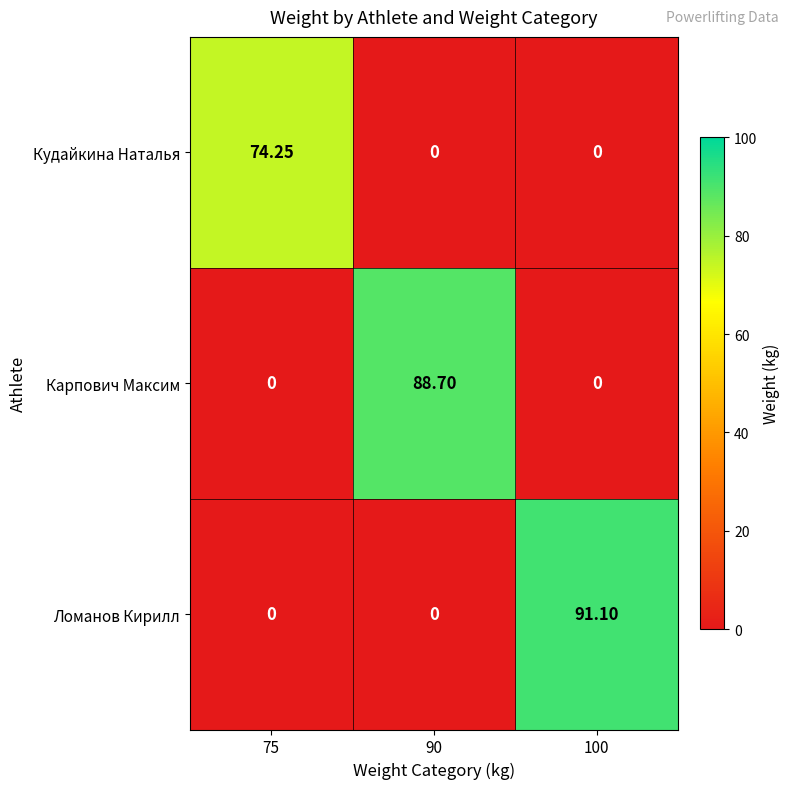

Which series changed the most between 75 and 90?

Карпович Максим